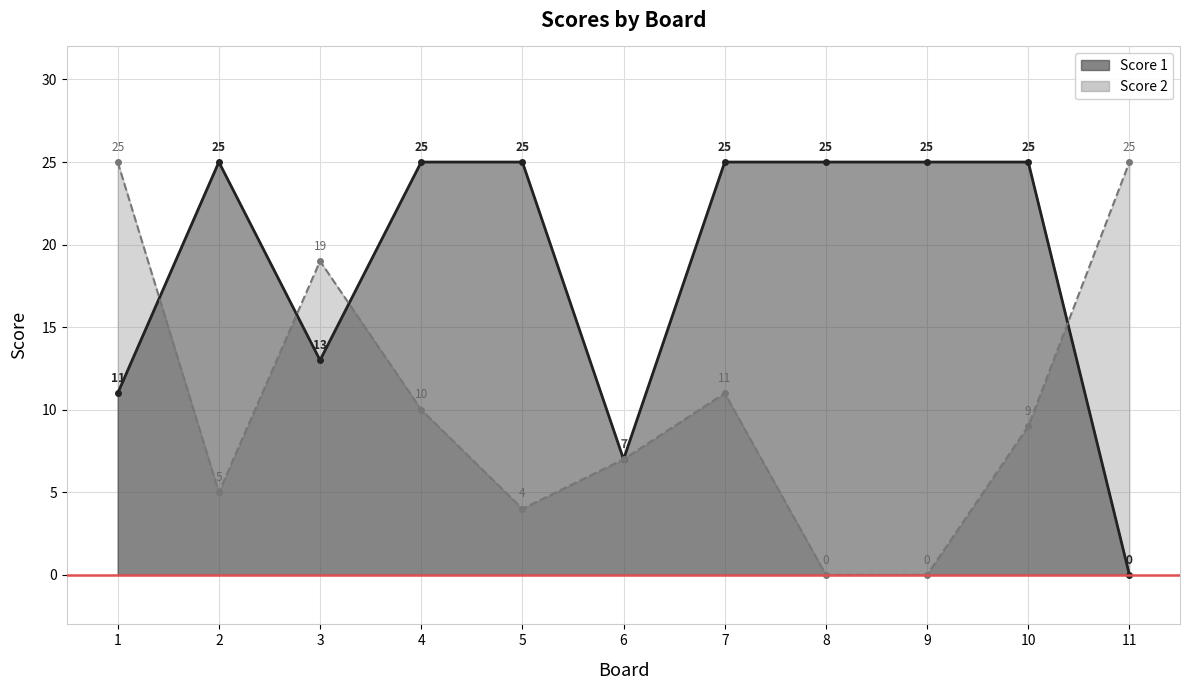

Reading left to right, extract all data points from this chart.

Score 1: 11	25	13	25	25	7	25	25	25	25	0
Score 2: 25	5	19	10	4	7	11	0	0	9	25